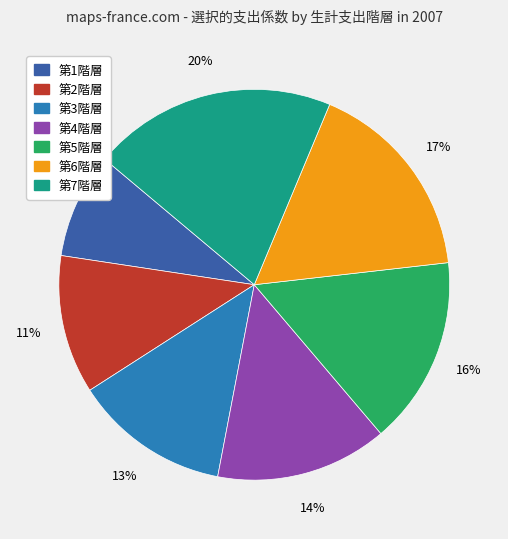

To the nearest percent, what is the difference between the 第7階層 and 第2階層 slice percentages?

9%